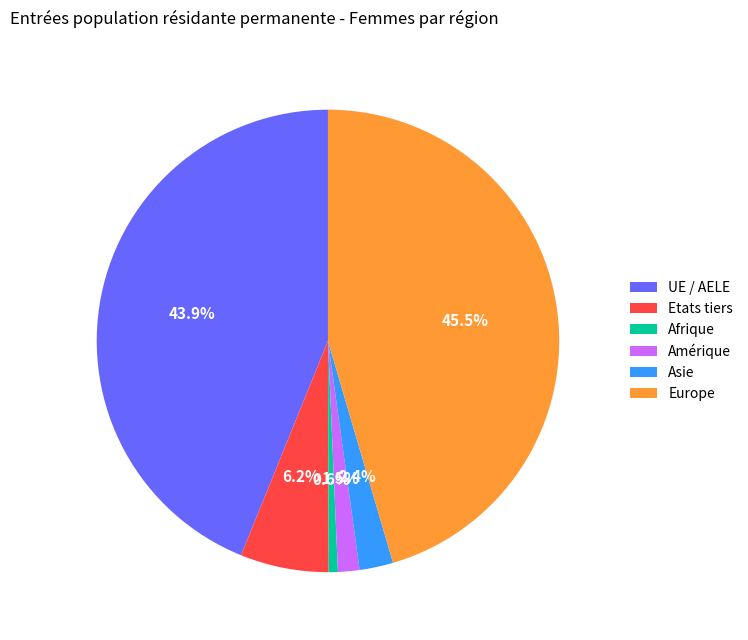

Rank the categories by value from highest to lowest.

Europe, UE / AELE, Etats tiers, Asie, Amérique, Afrique